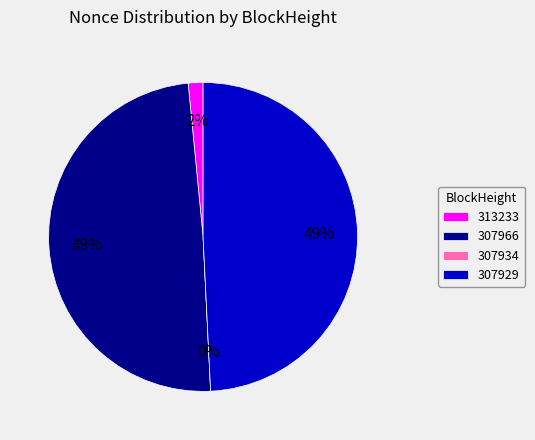

What percentage is the 307929 slice, to the nearest percent?

49%